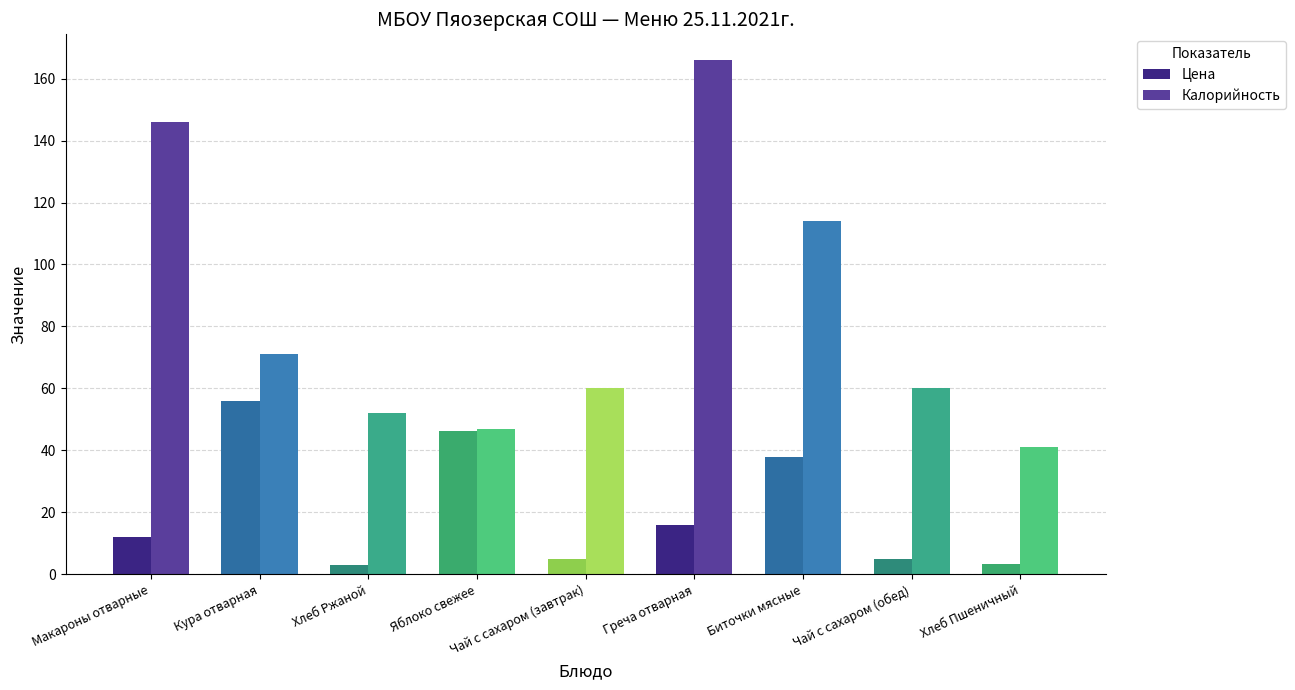

What is the sum of all Цена values?

184.5